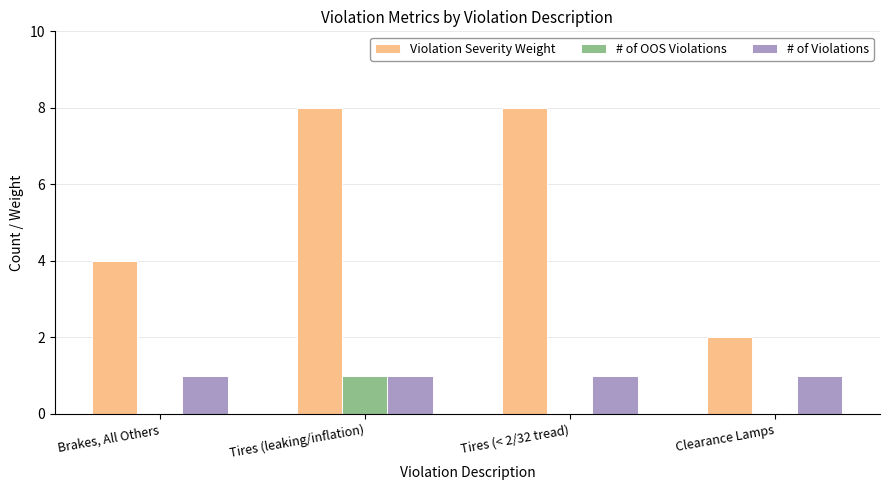

Reading right to left, transcribe all the data shown in this chart.

Violation Severity Weight: Clearance Lamps=2	Tires (< 2/32 tread)=8	Tires (leaking/inflation)=8	Brakes, All Others=4
# of OOS Violations: Clearance Lamps=0	Tires (< 2/32 tread)=0	Tires (leaking/inflation)=1	Brakes, All Others=0
# of Violations: Clearance Lamps=1	Tires (< 2/32 tread)=1	Tires (leaking/inflation)=1	Brakes, All Others=1